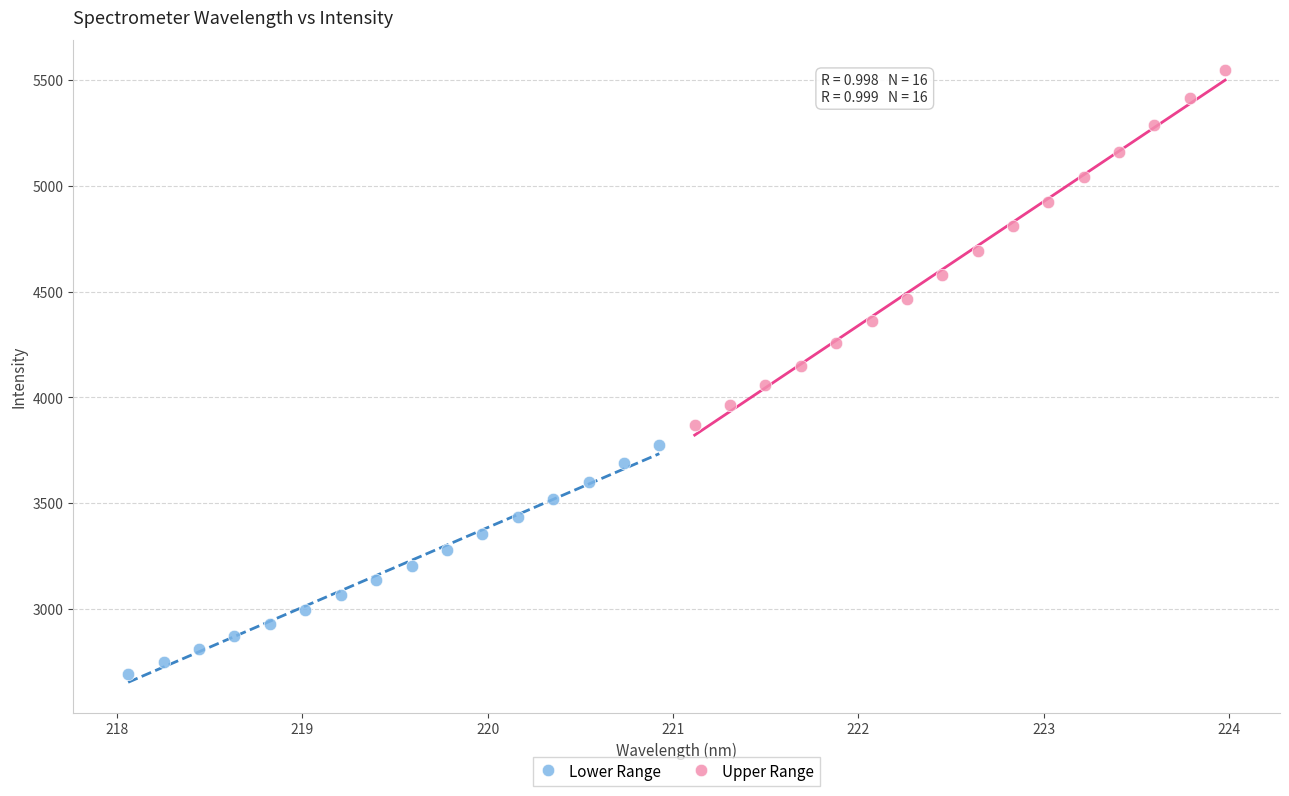

Which series reaches the maximum Y coordinate?

Upper Range